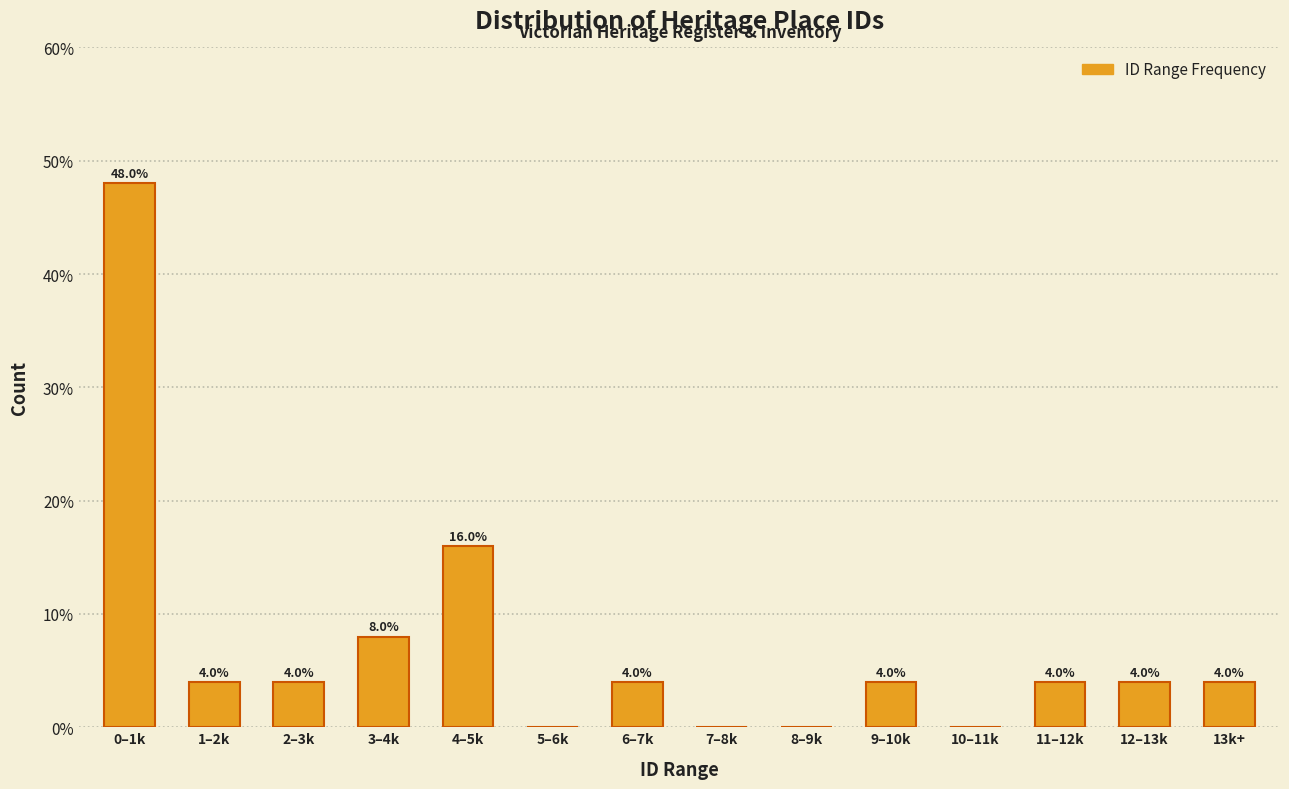

Reading left to right, extract all data points from this chart.

0–1k=48	1–2k=4	2–3k=4	3–4k=8	4–5k=16	5–6k=0	6–7k=4	7–8k=0	8–9k=0	9–10k=4	10–11k=0	11–12k=4	12–13k=4	13k+=4